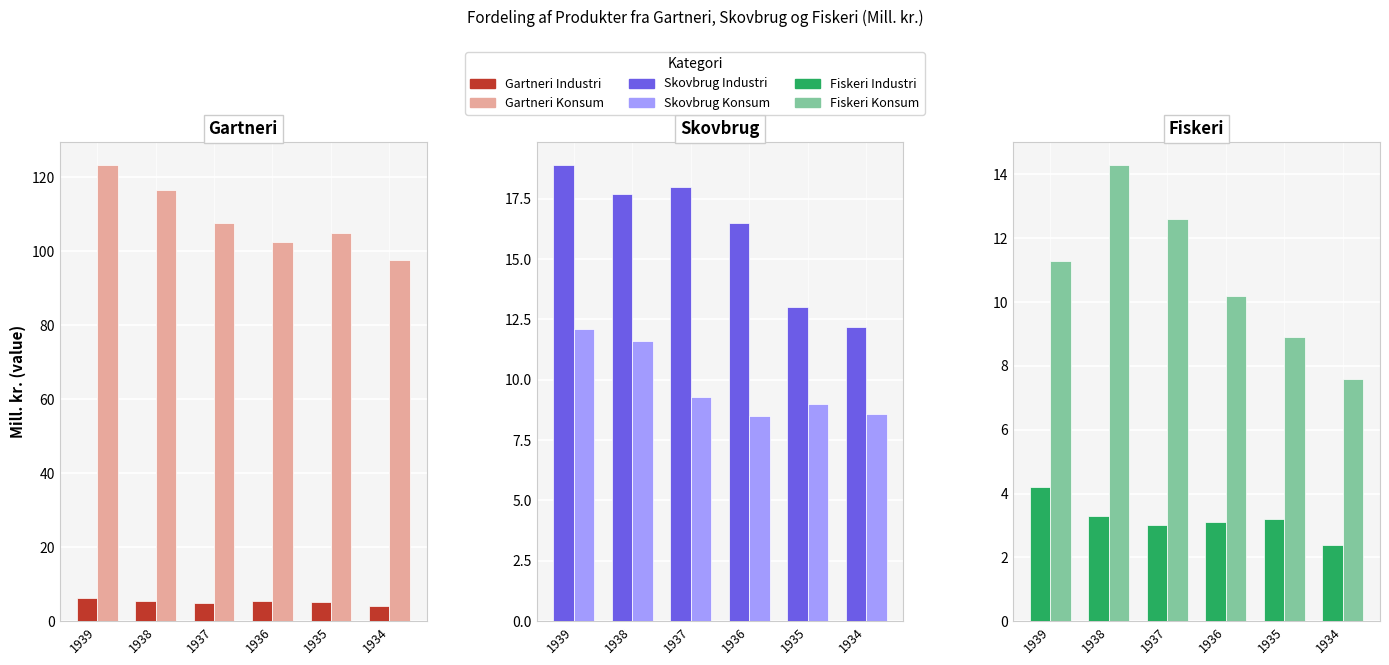

Reading left to right, transcribe all the data shown in this chart.

Gartneri Industri: 6.3	5.5	5.0	5.6	5.2	4.1
Gartneri Konsum: 123.4	116.6	107.6	102.6	104.9	97.8
Skovbrug Industri: 18.9	17.7	18.0	16.5	13.0	12.2
Skovbrug Konsum: 12.1	11.6	9.3	8.5	9.0	8.6
Fiskeri Industri: 4.2	3.3	3.0	3.1	3.2	2.4
Fiskeri Konsum: 11.3	14.3	12.6	10.2	8.9	7.6